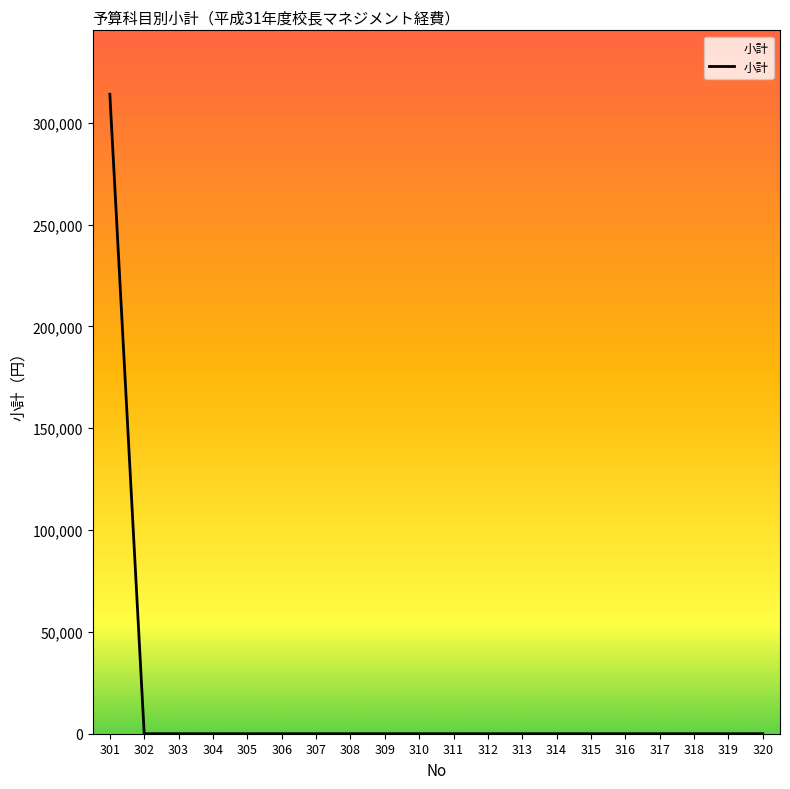

What is the maximum value shown in the chart?

314000